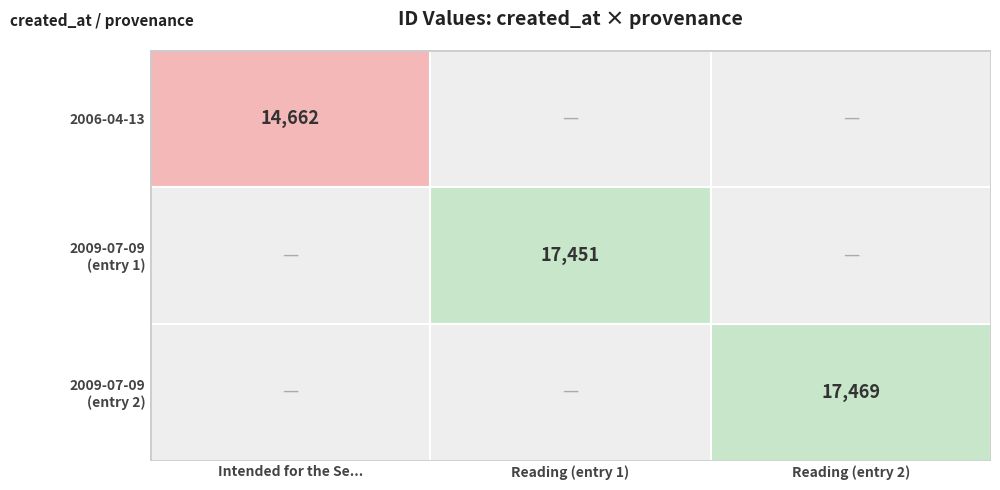

True or false: 2009-07-09 (row3) has a value of 30630 at 0.

False